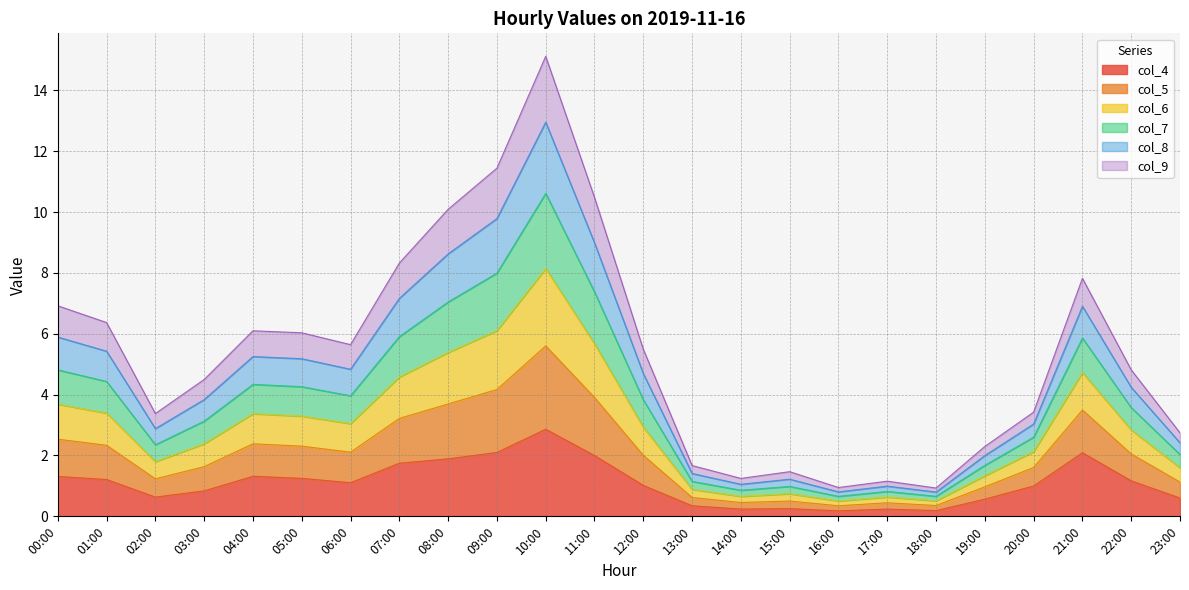

Is it true that col_8 equals 2.0 at 01:00?

False